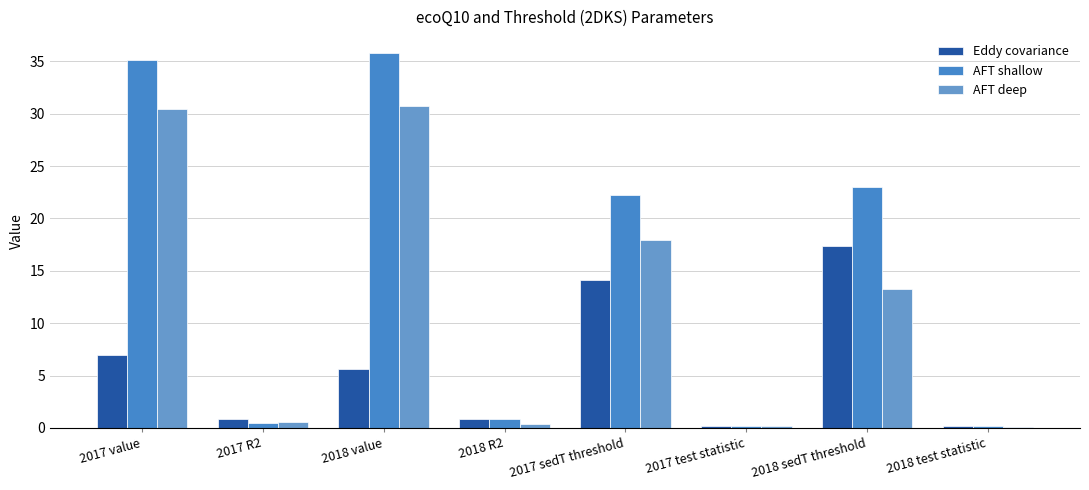

Which series has the largest range (max minus min)?

AFT shallow